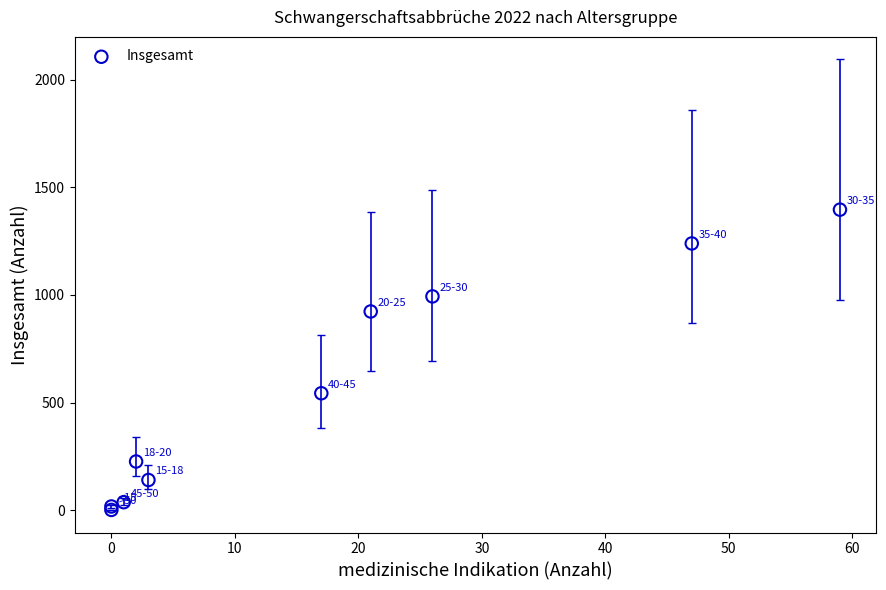

What Y value in the scatter plot is closest to 698?

543